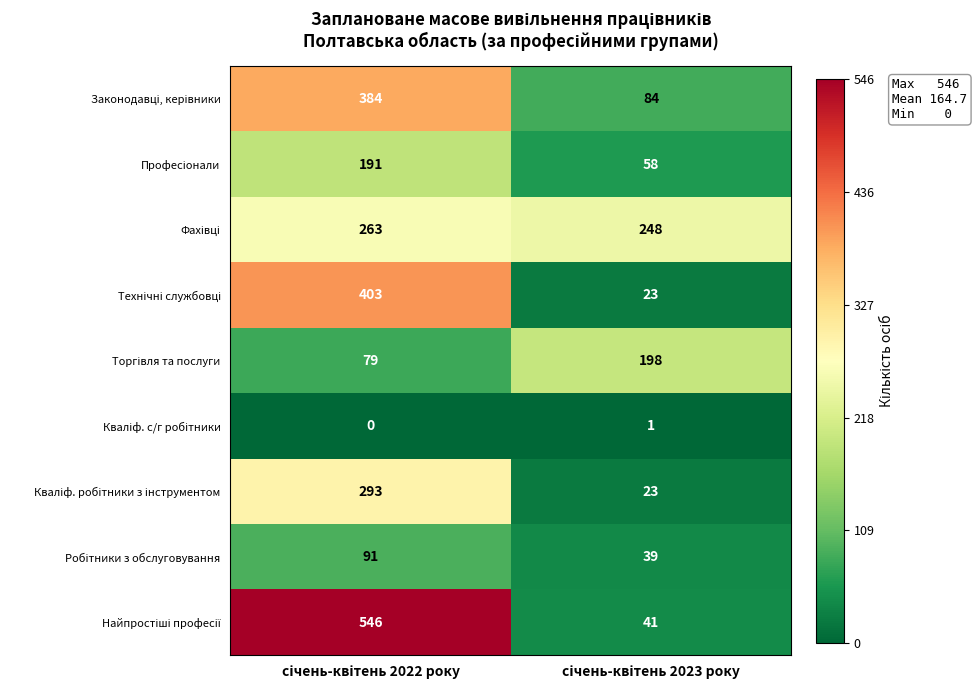

What is the maximum value shown in the chart?

546